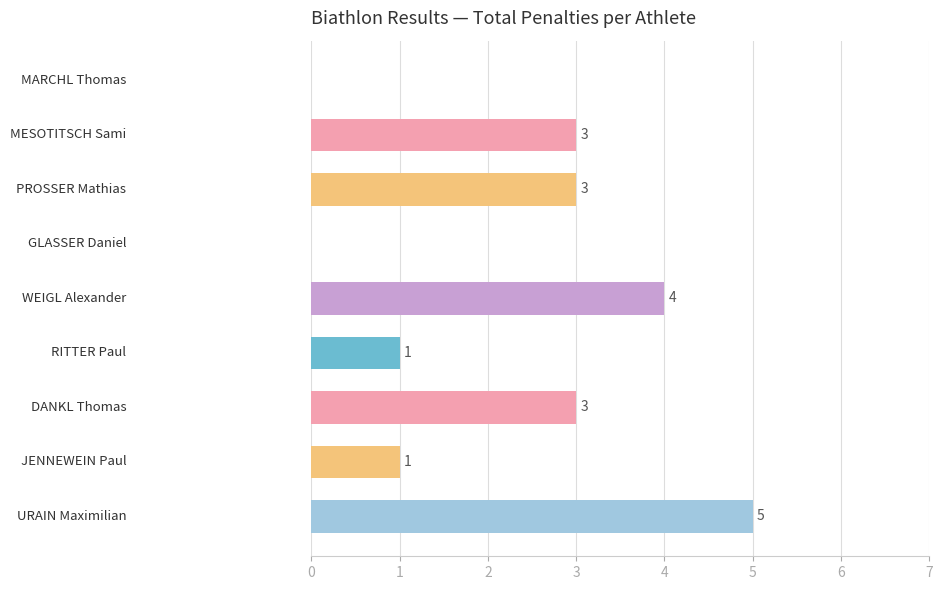

How many values are between 1 and 3?

5